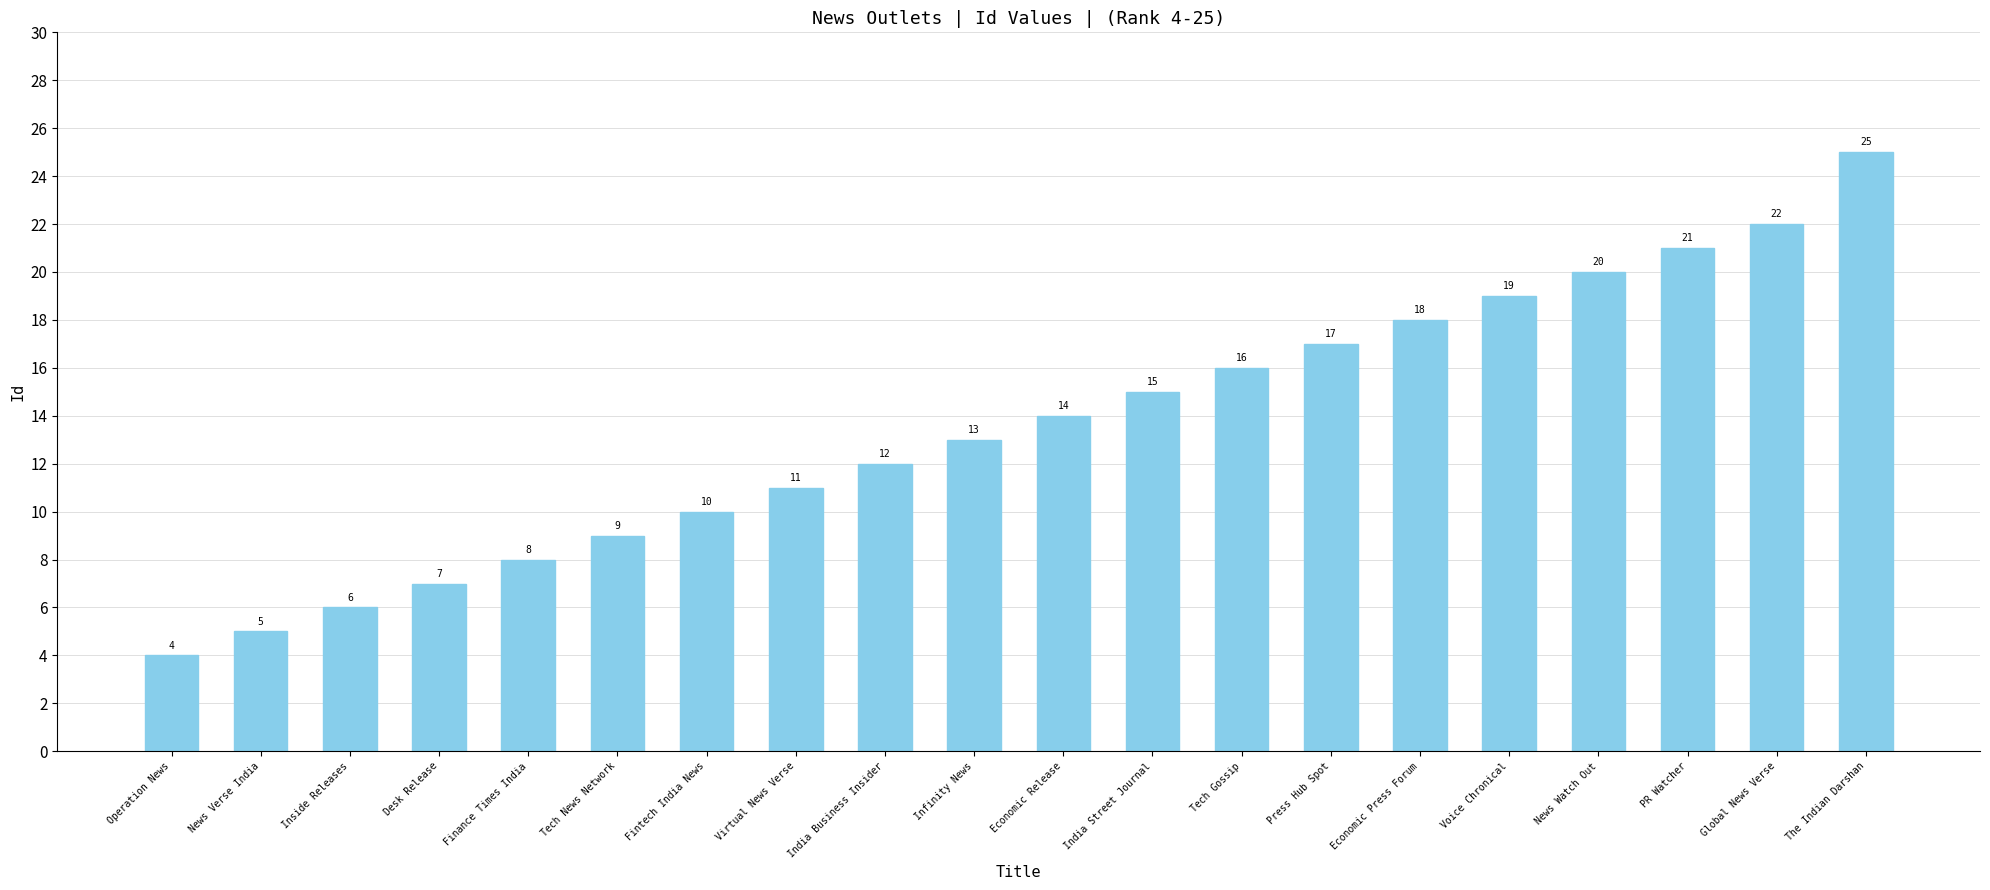

Does the chart contain stacked bars?

No